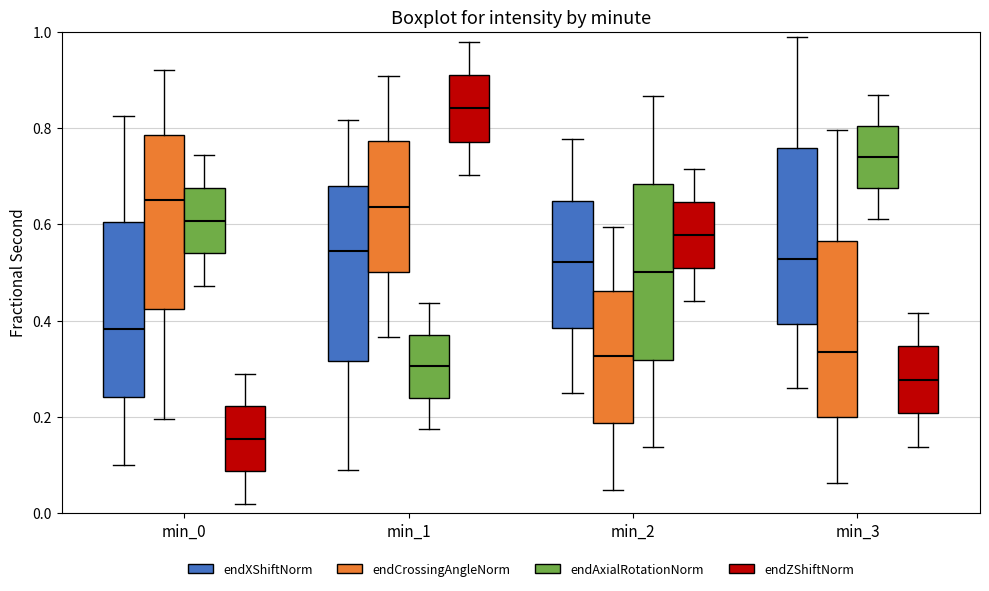

Which box's median line is the lowest?

min_0 (endZShiftNorm)